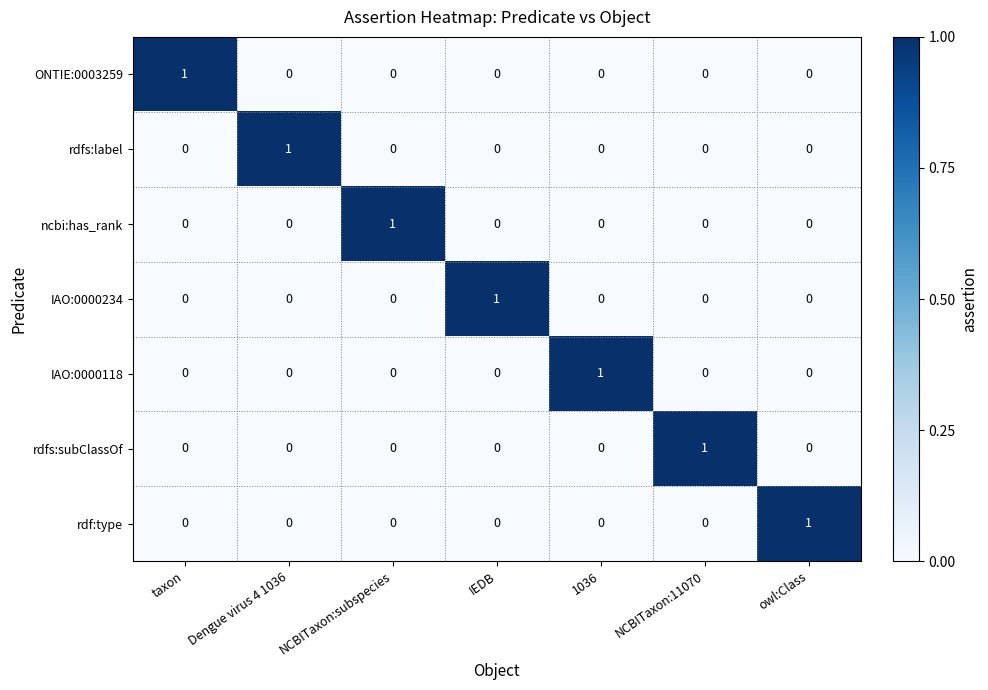

How many rdfs:label values are between 0 and 1?

7